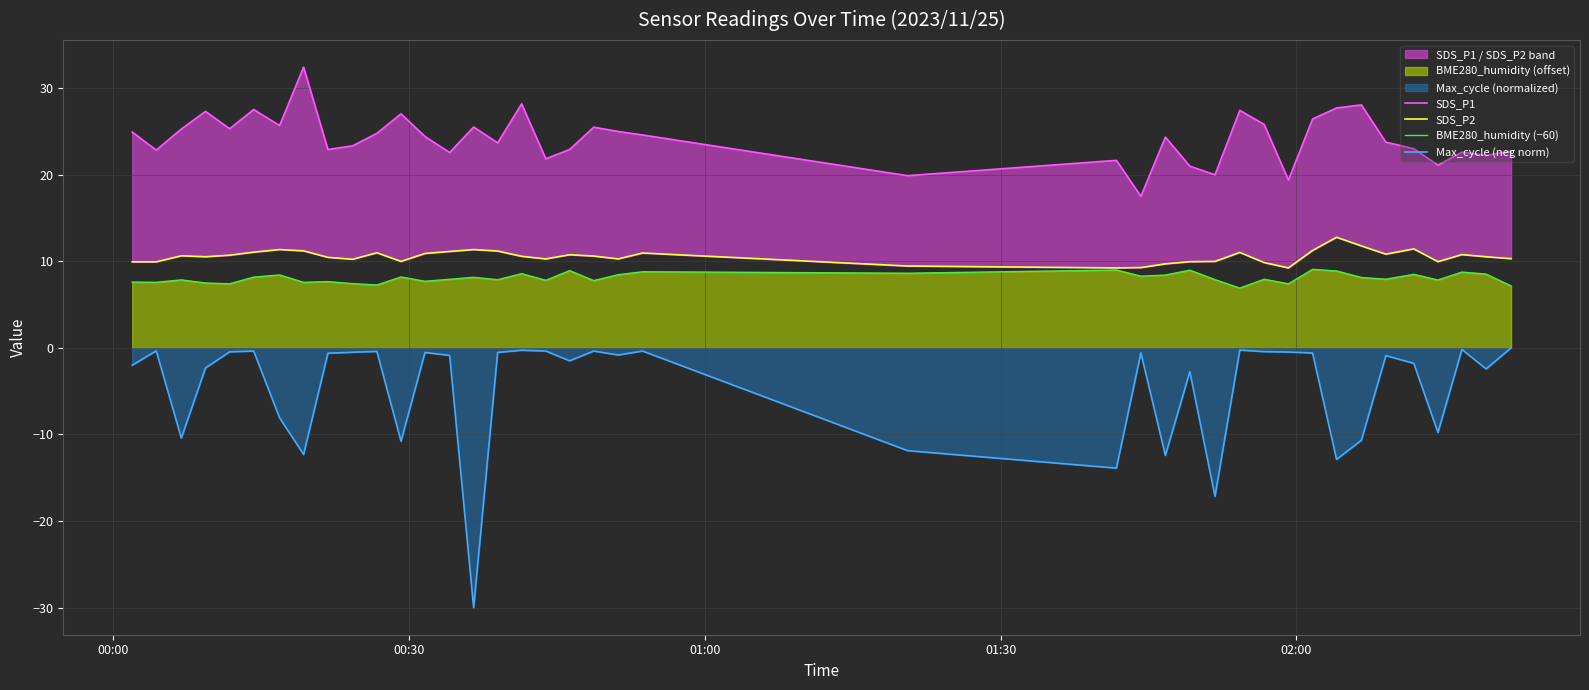

What is the minimum value for SDS_P2?

9.2